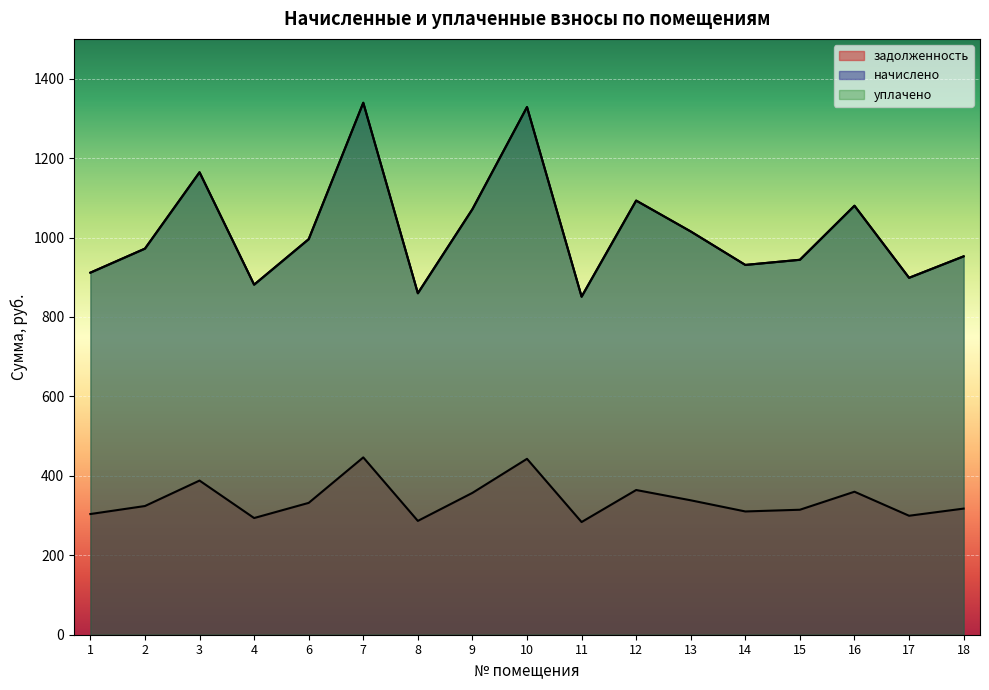

Which has a higher value, 15 or 1?

15